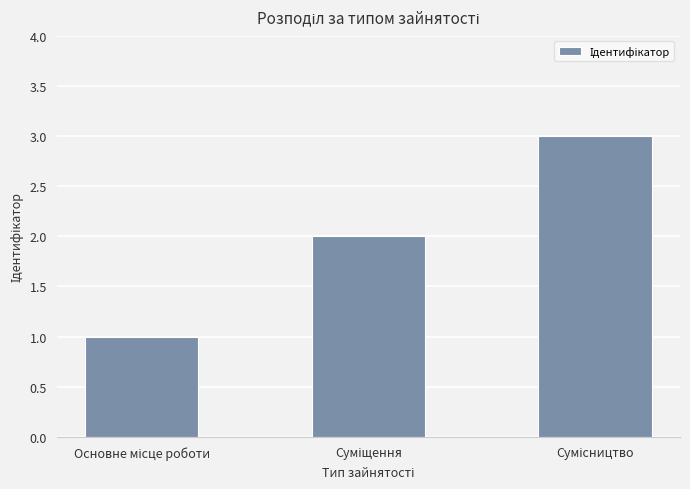

What is the maximum value shown in the chart?

3